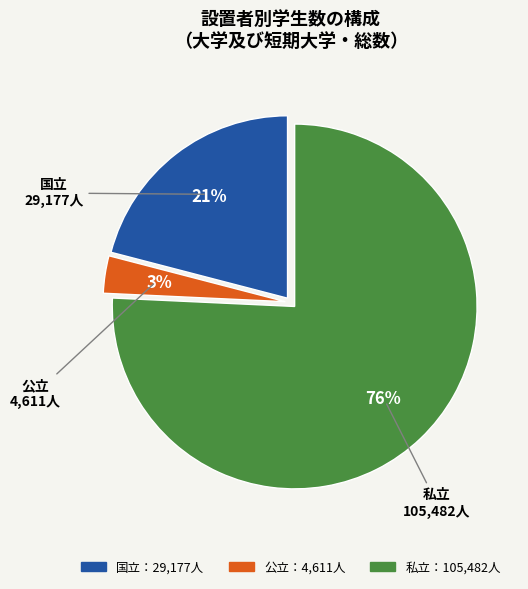

To the nearest percent, what is the average slice percentage?

33%